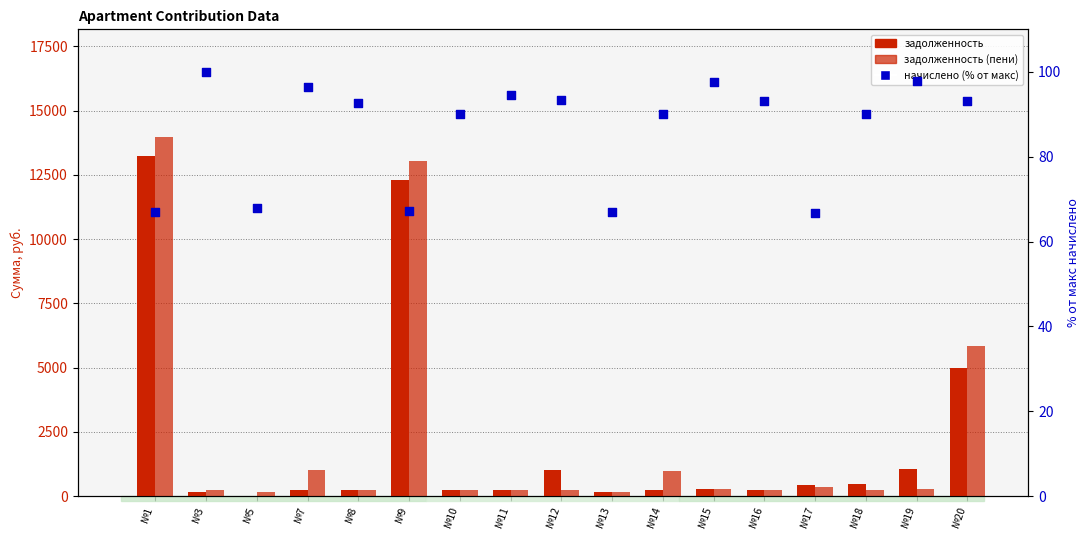

Which series reaches the minimum Y coordinate?

zadolzhennost